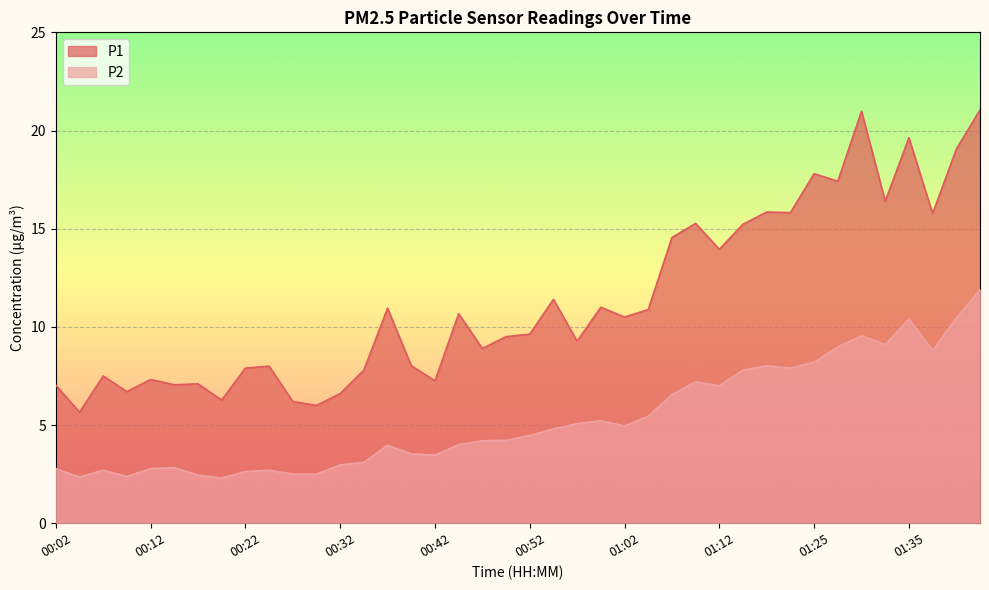

Where does the P2 series first go above 4?

00:47